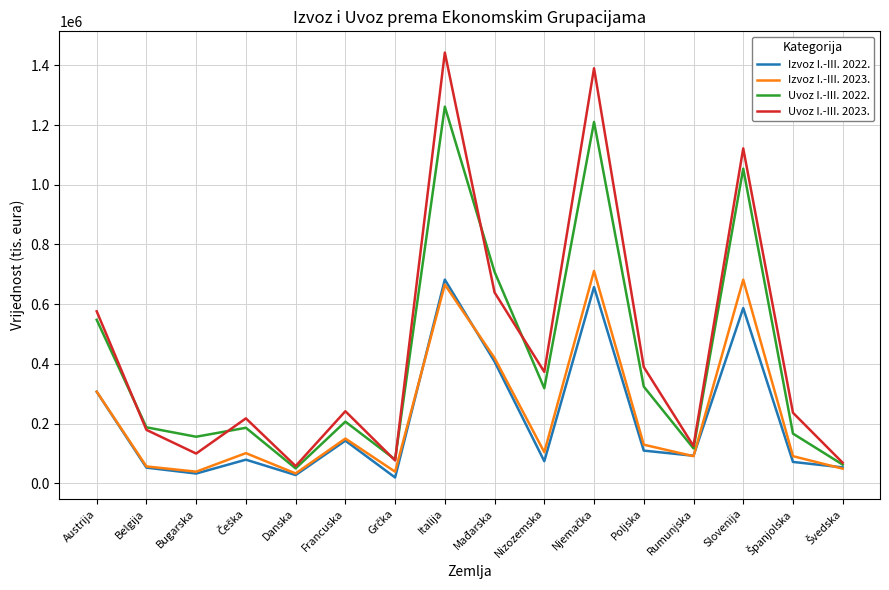

What are all the series names shown in the legend?

Izvoz I.-III. 2022., Izvoz I.-III. 2023., Uvoz I.-III. 2022., Uvoz I.-III. 2023.